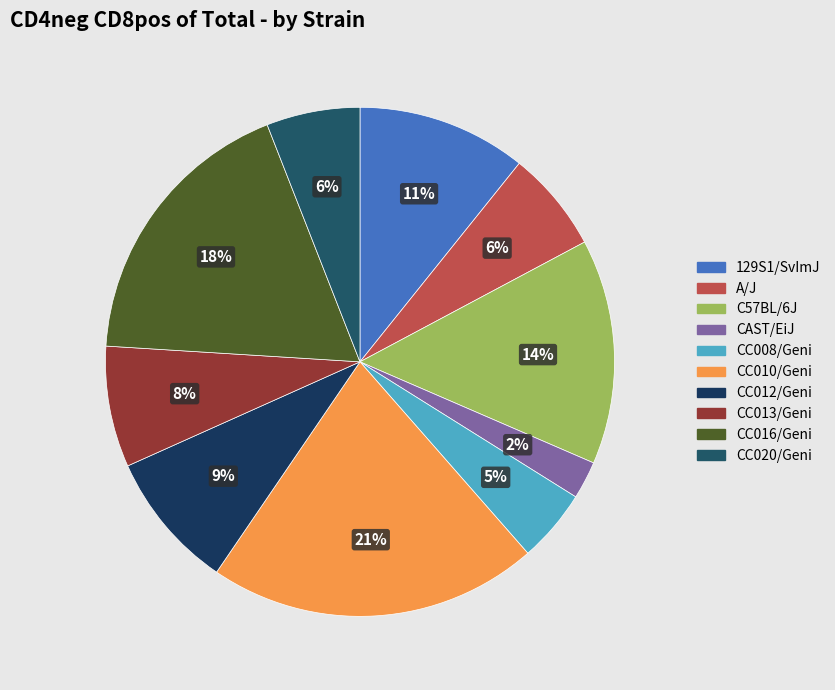

To the nearest percent, what is the difference between the largest and smallest slice percentages?

19%